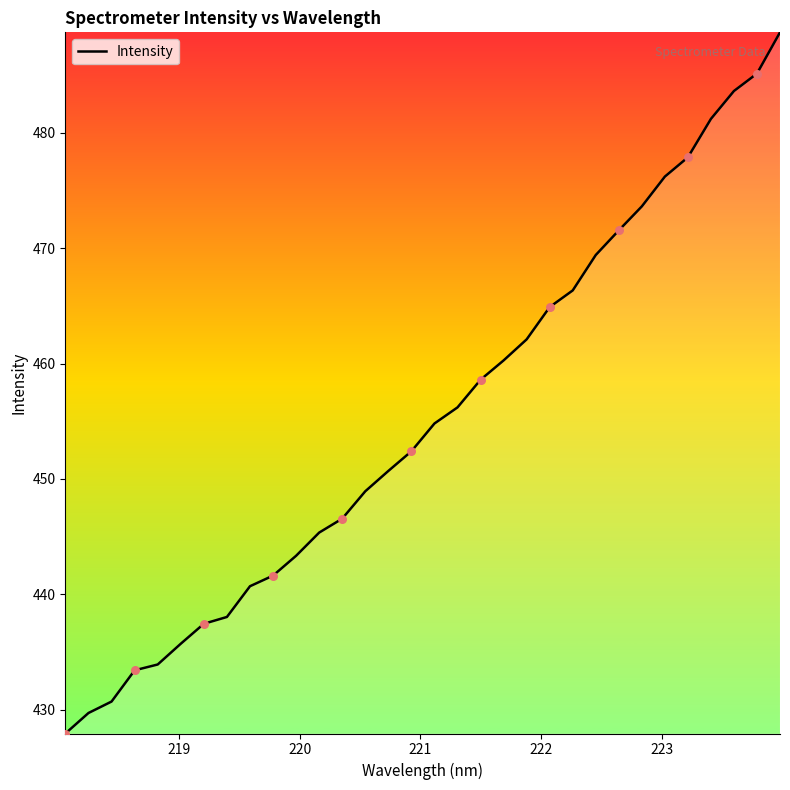

What is the minimum value shown in the chart?

427.9